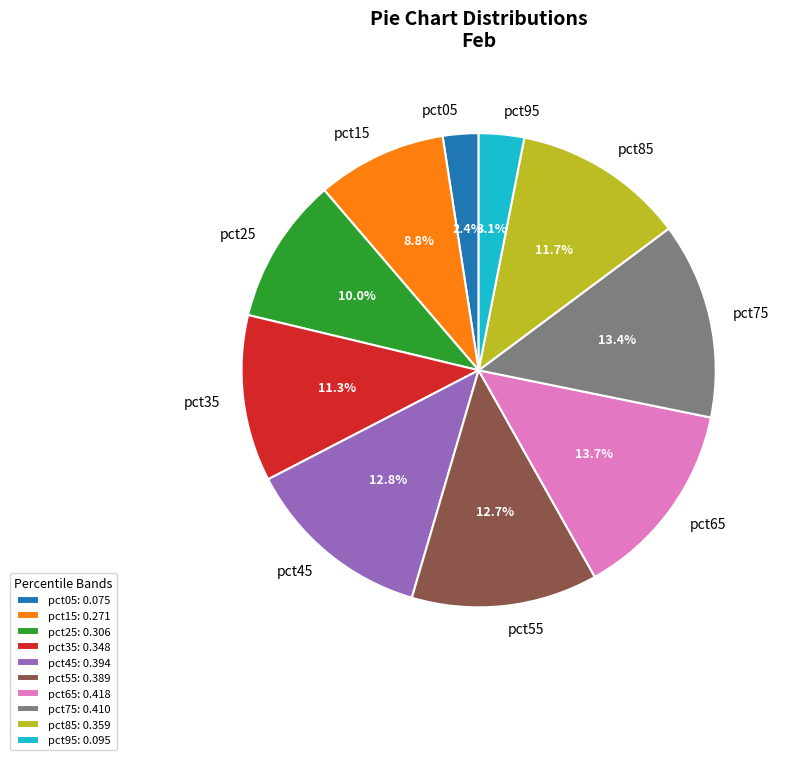

What percentage is the pct45 slice, to the nearest percent?

13%